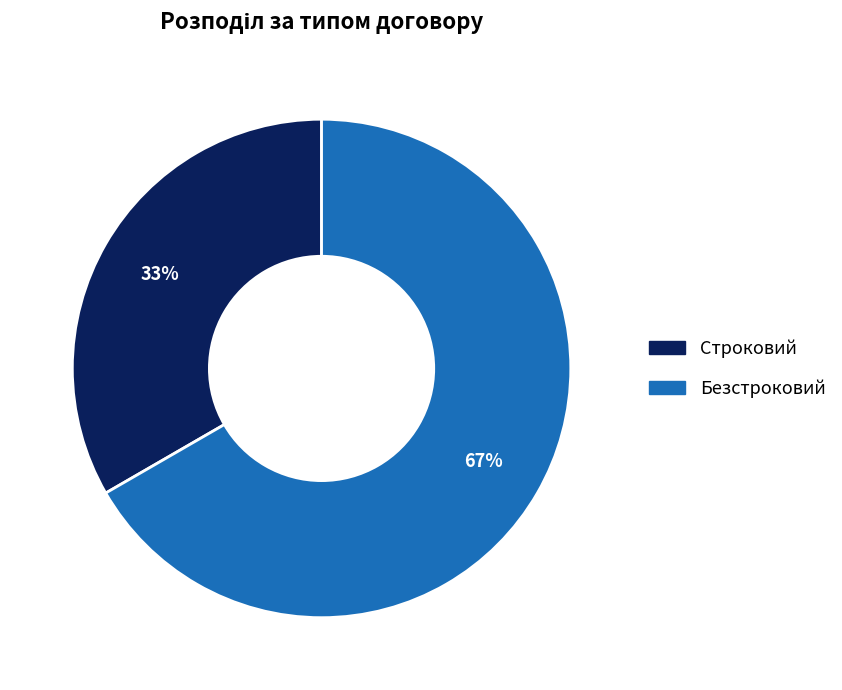

To the nearest percent, what is the combined percentage of Безстроковий and Строковий?

100%